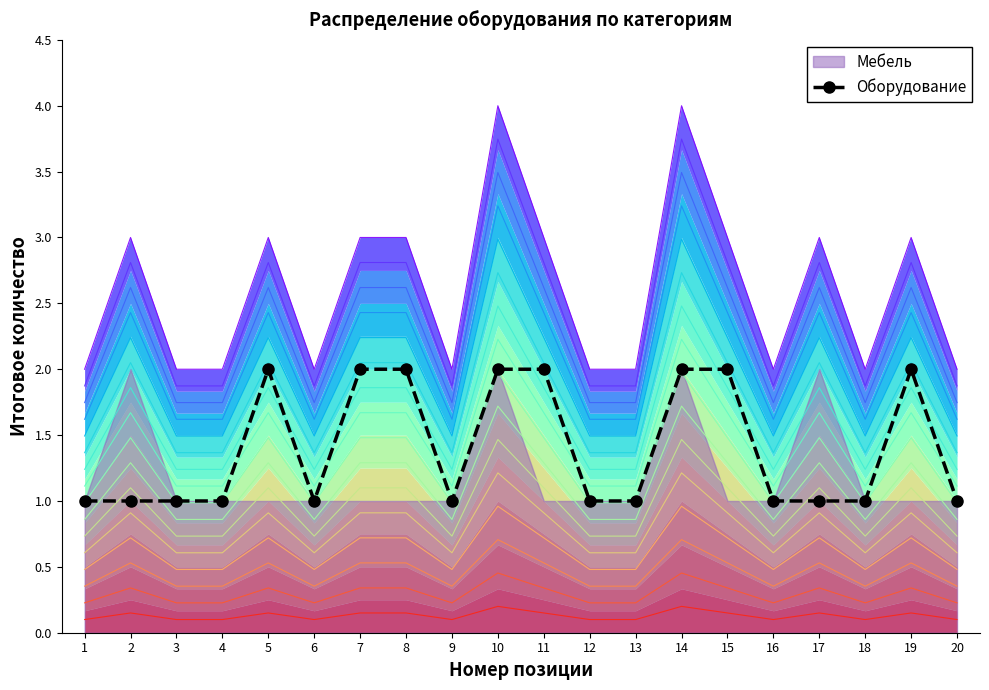

Count the number of values greater than 1.

8